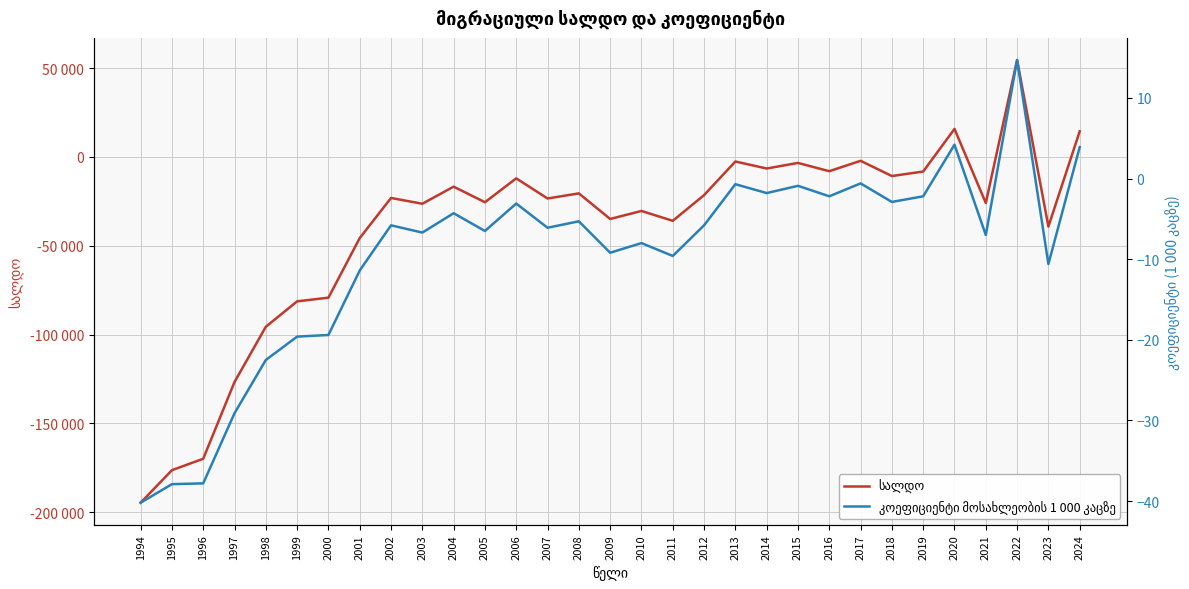

List the series in order of their peak value, lowest first.

კოეფიციენტი მოსახლეობის 1 000 კაცზე, სალდო